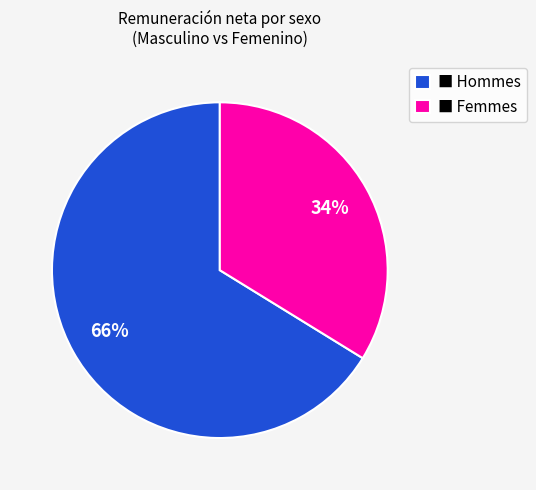

What is the smallest slice in the pie chart?

■ Femmes